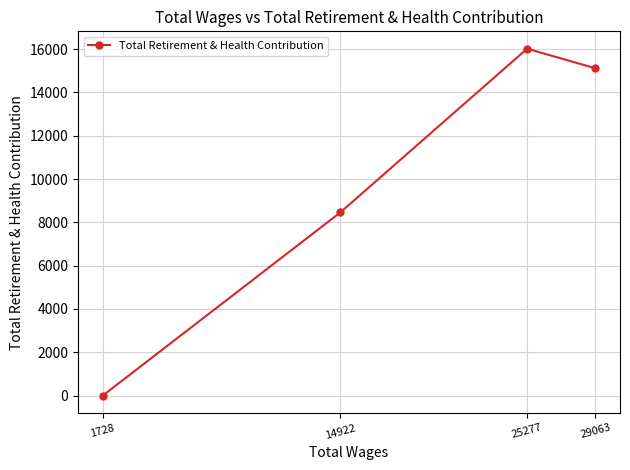

What is the change in value from 29063 to 1728?

-15112